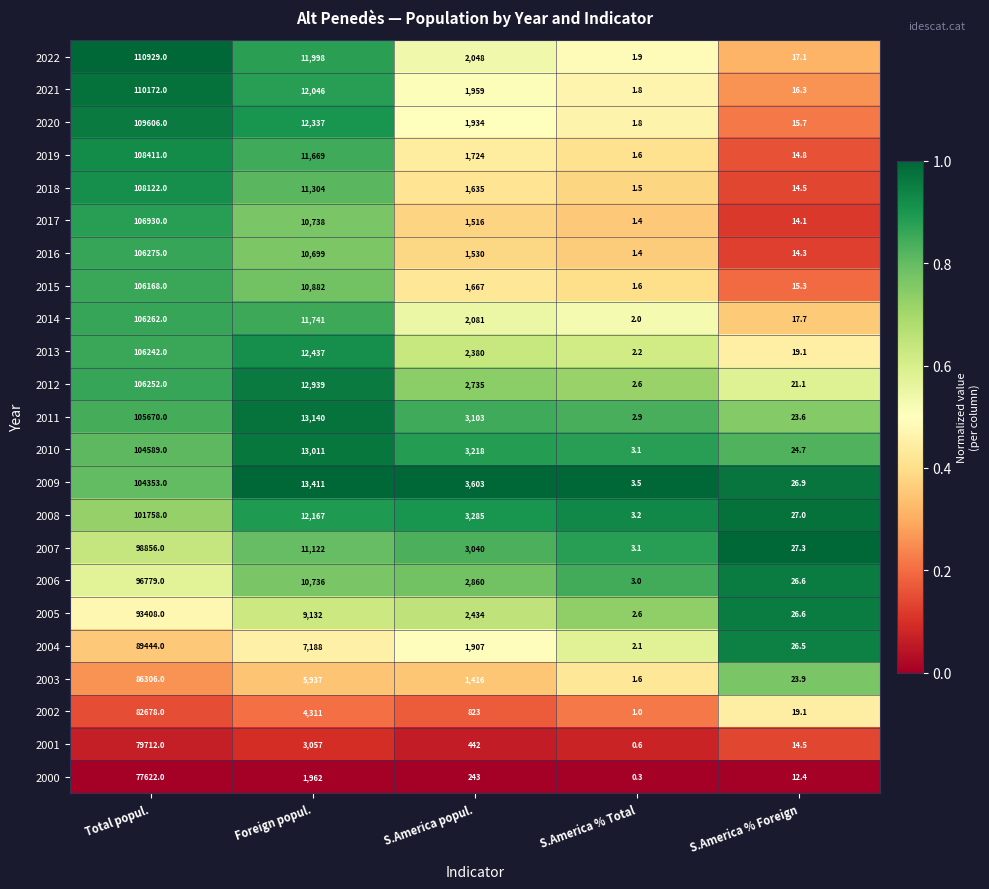

What is the sum of all 2005 values?

105003.2